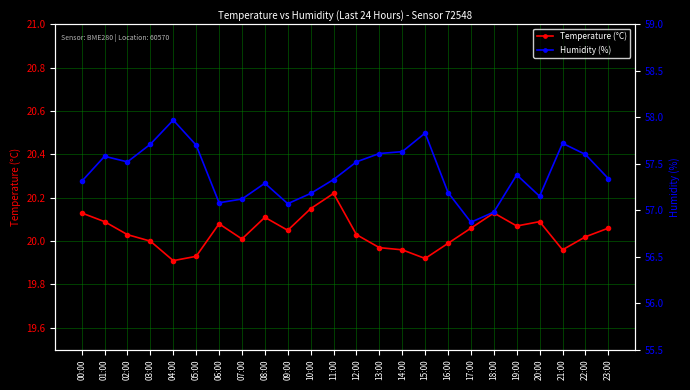

At which category does the chart reach its peak across all series?

04:00